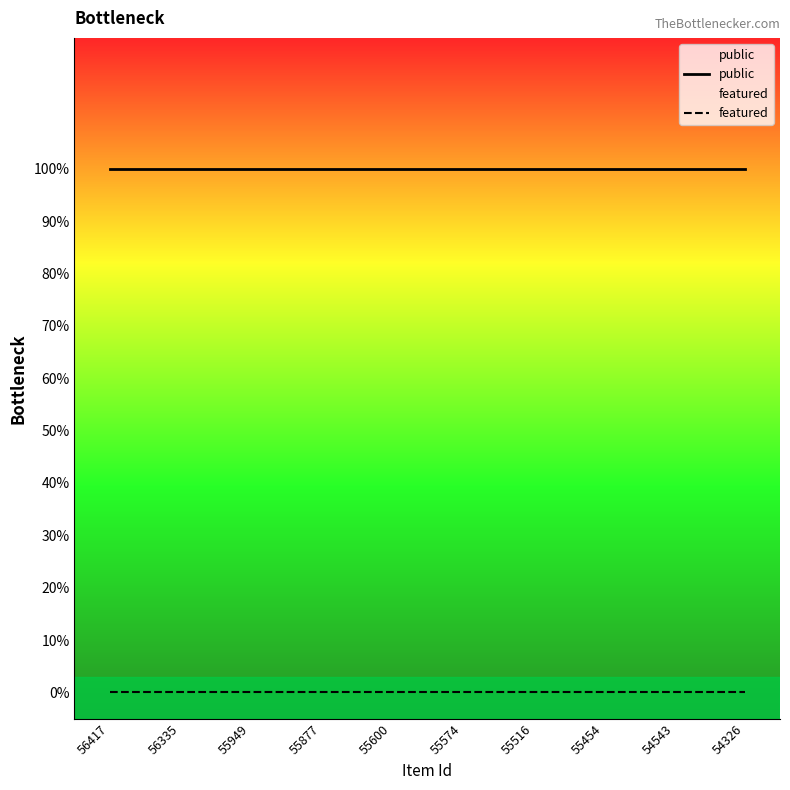

Is it true that public equals 1 at 55574?

True